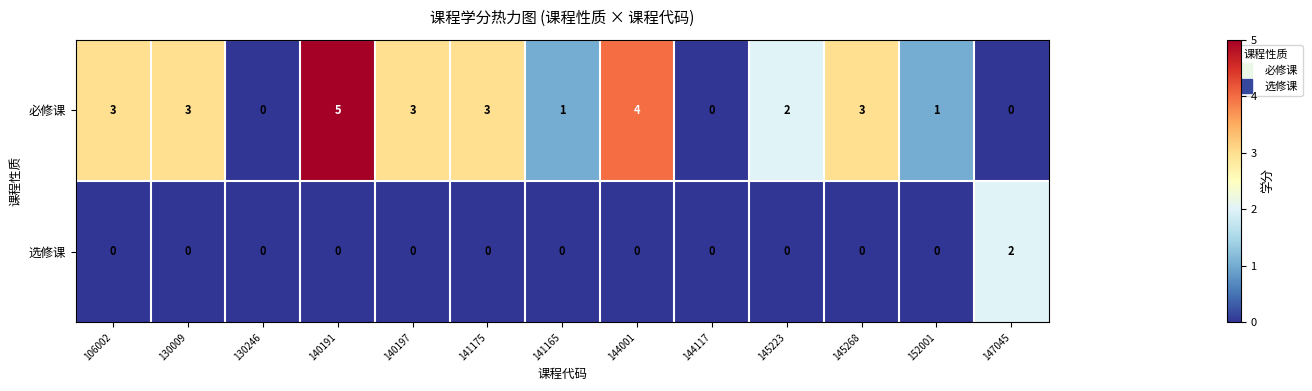

At which label is 必修课 closest to 2?

145223